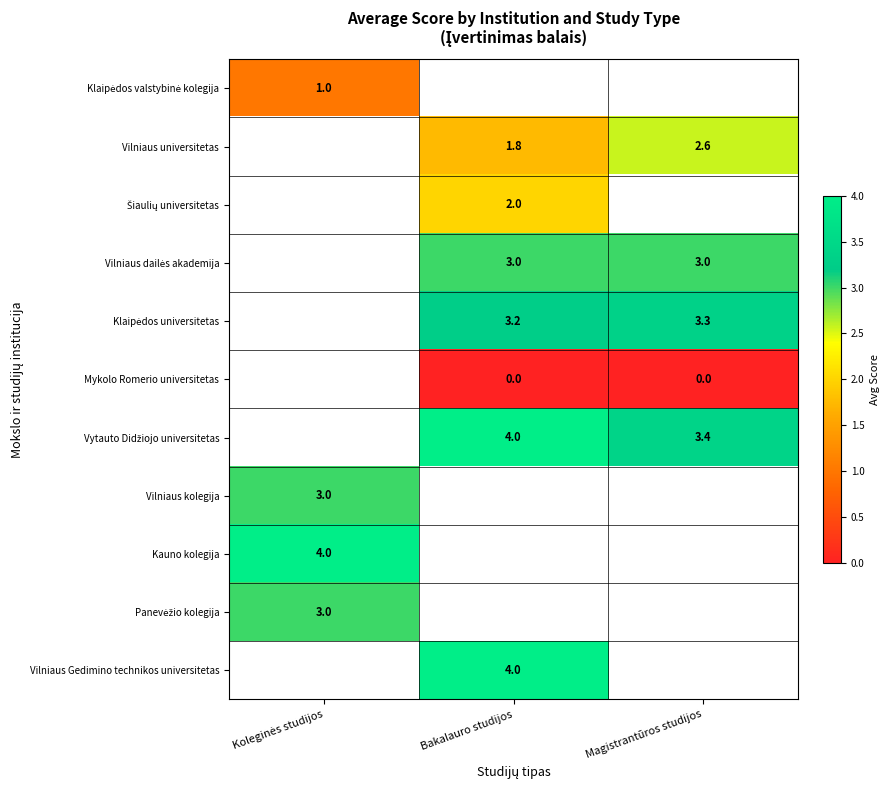

Which has a higher value, Koleginės studijos or Magistrantūros studijos?

Magistrantūros studijos